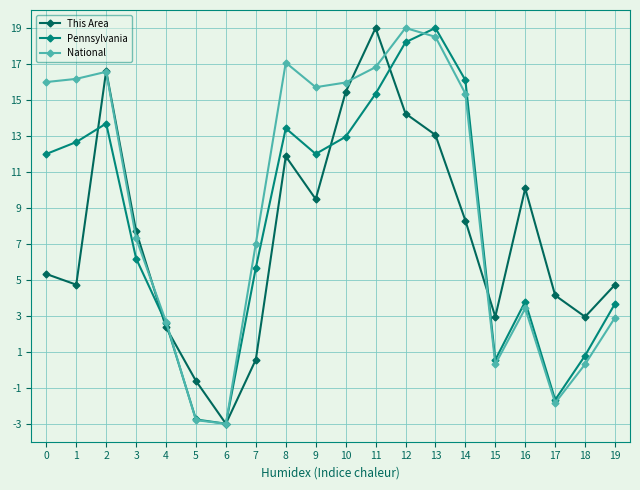

Which series has the largest total across all categories?

National